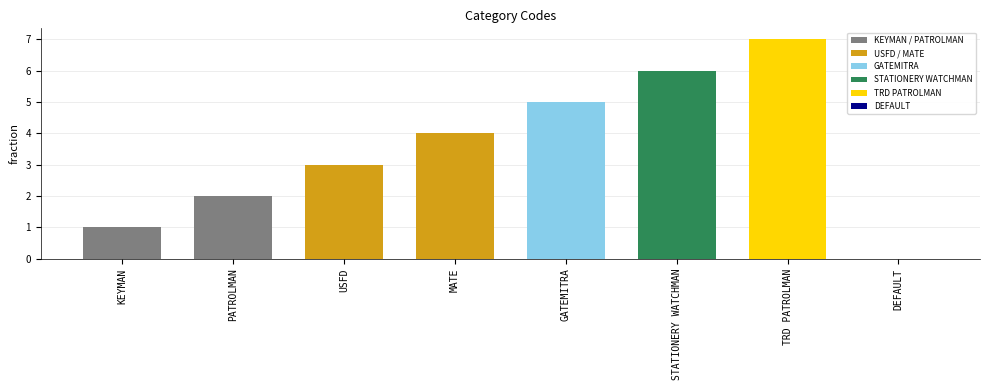

Reading right to left, transcribe all the data shown in this chart.

DEFAULT=0	TRD PATROLMAN=7	STATIONERY WATCHMAN=6	GATEMITRA=5	MATE=4	USFD=3	PATROLMAN=2	KEYMAN=1